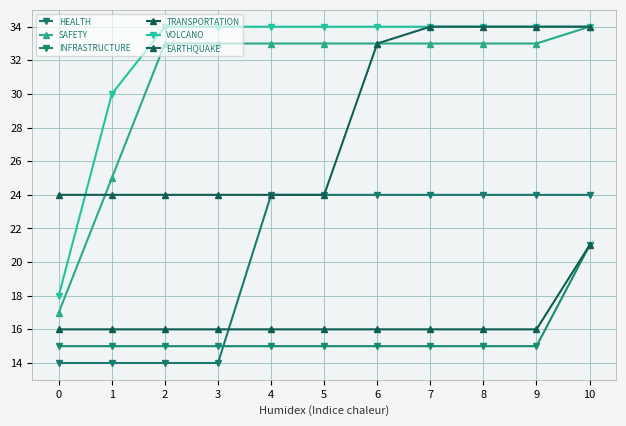

What is the approximate value of VOLCANO at 0, to the nearest 5?

20